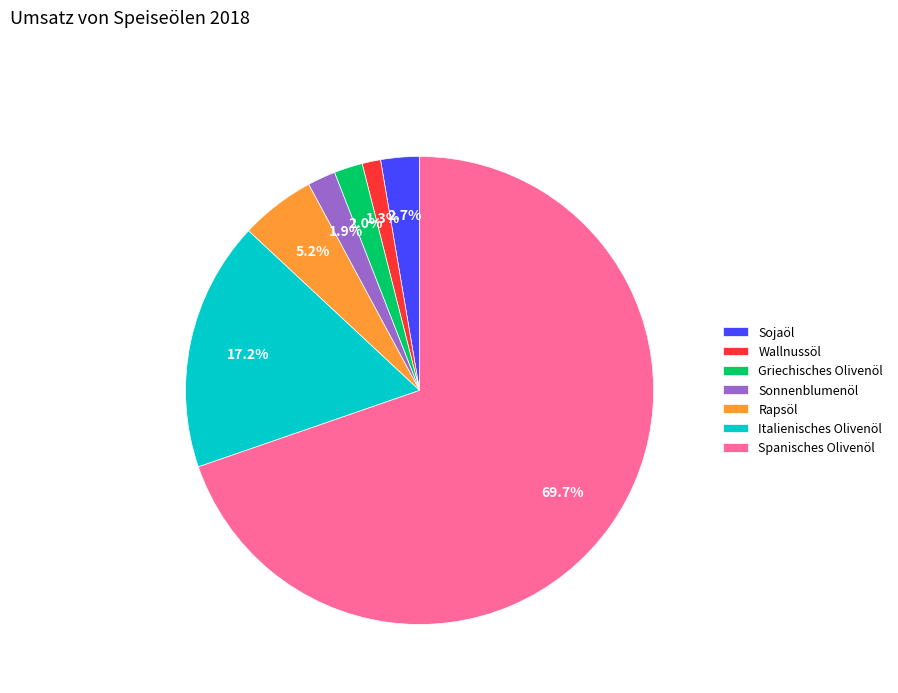

Which has a higher value, Italienisches Olivenöl or Spanisches Olivenöl?

Spanisches Olivenöl